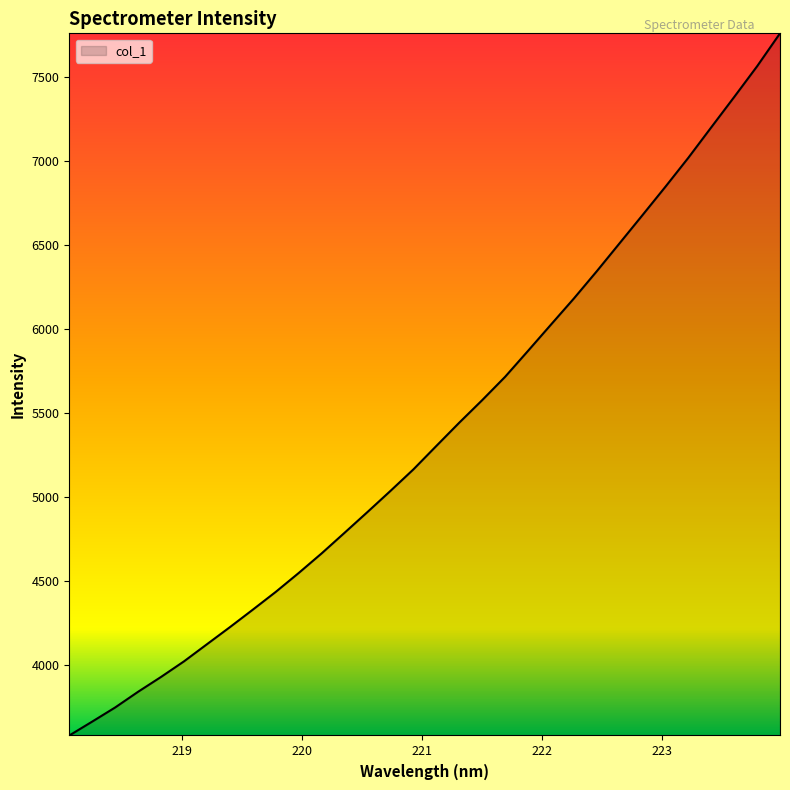

What is the difference between the maximum and minimum values?

4175.0